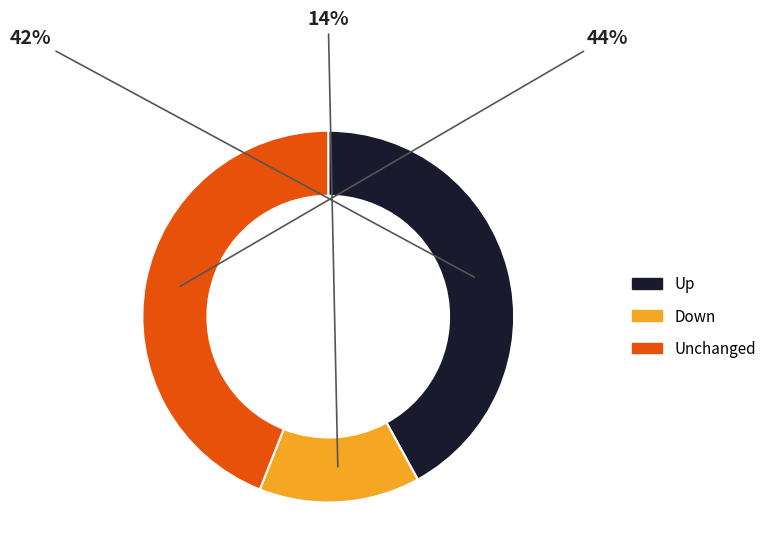

Is there any slice that represents more than half of the pie?

No